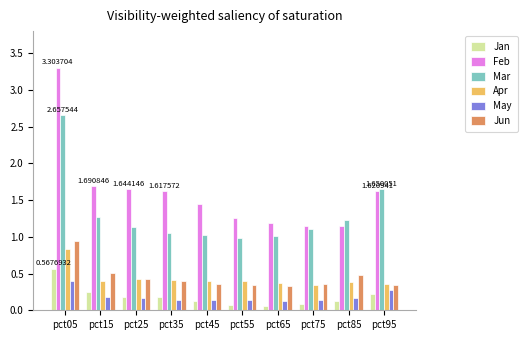

Is it true that May equals 0.4 at pct05?

True